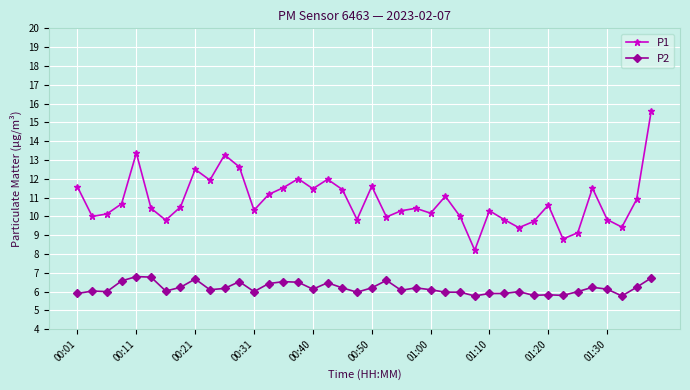

At how many categories does at least one series exceed 13?

3